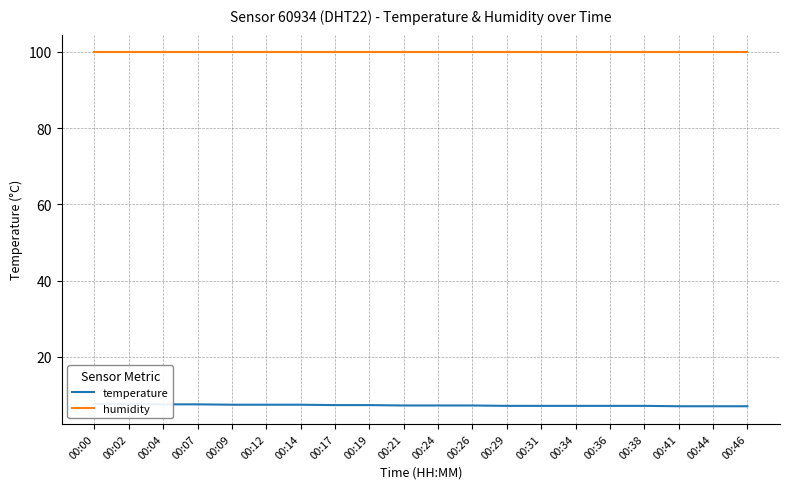

What is the greatest value displayed?

99.9